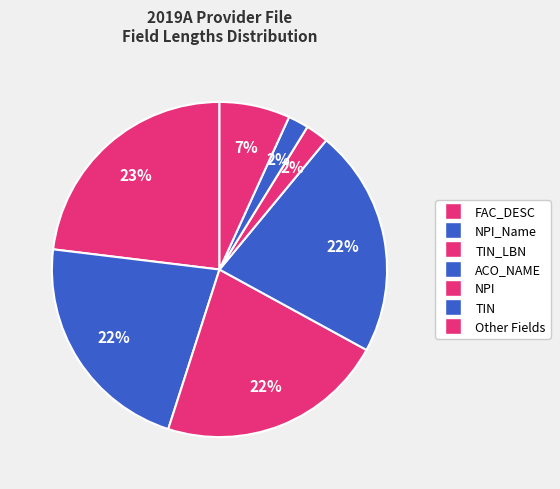

How many segments does this pie chart have?

7